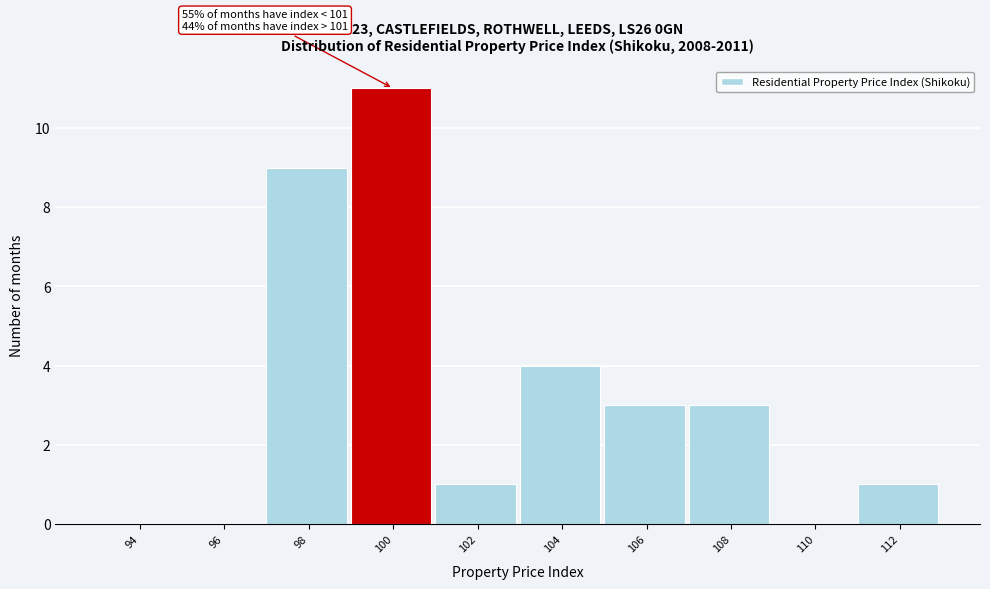

Reading left to right, extract all data points from this chart.

94=0	96=0	98=9	100=11	102=1	104=4	106=3	108=3	110=0	112=1